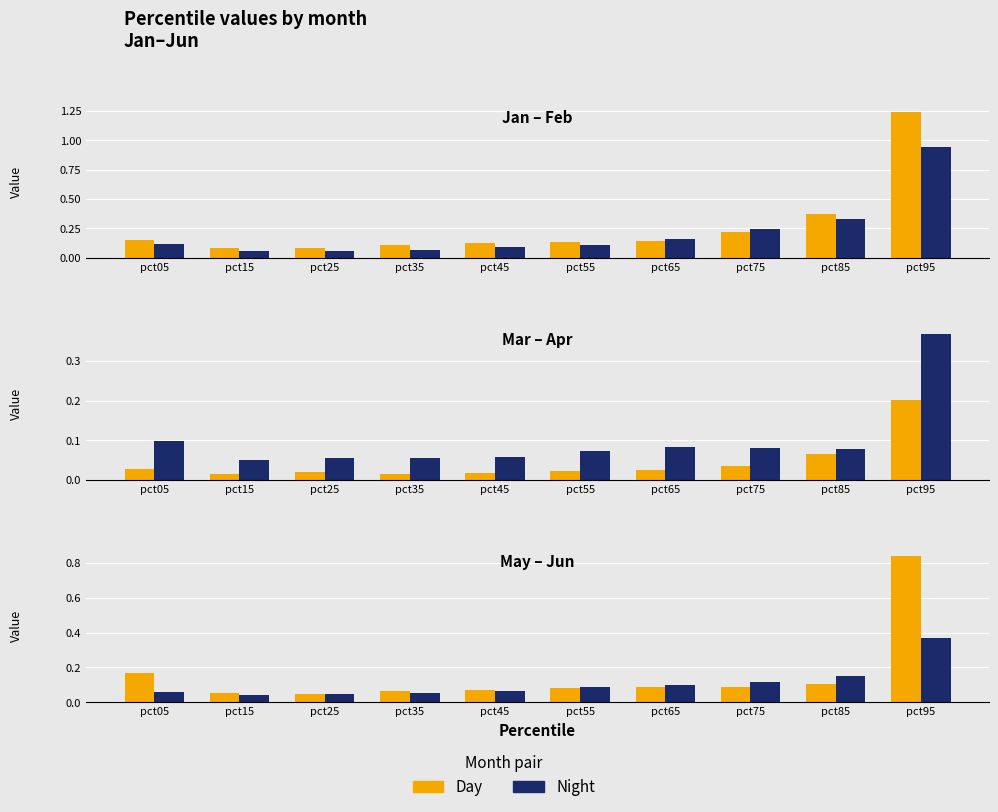

What is the highest value of the Jun series?

0.4